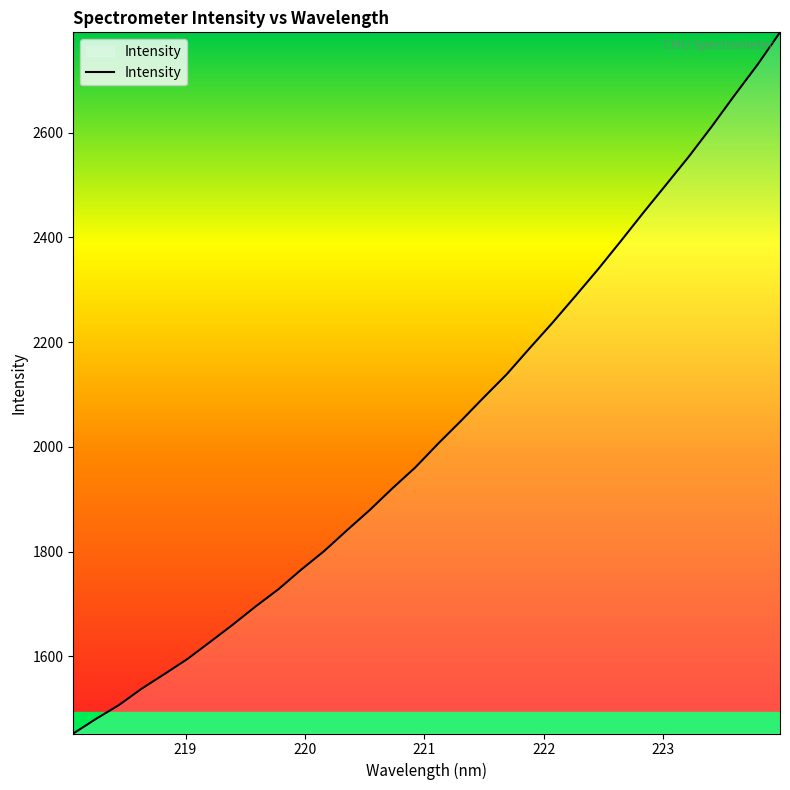

What is the difference between the maximum and minimum values?

1339.2